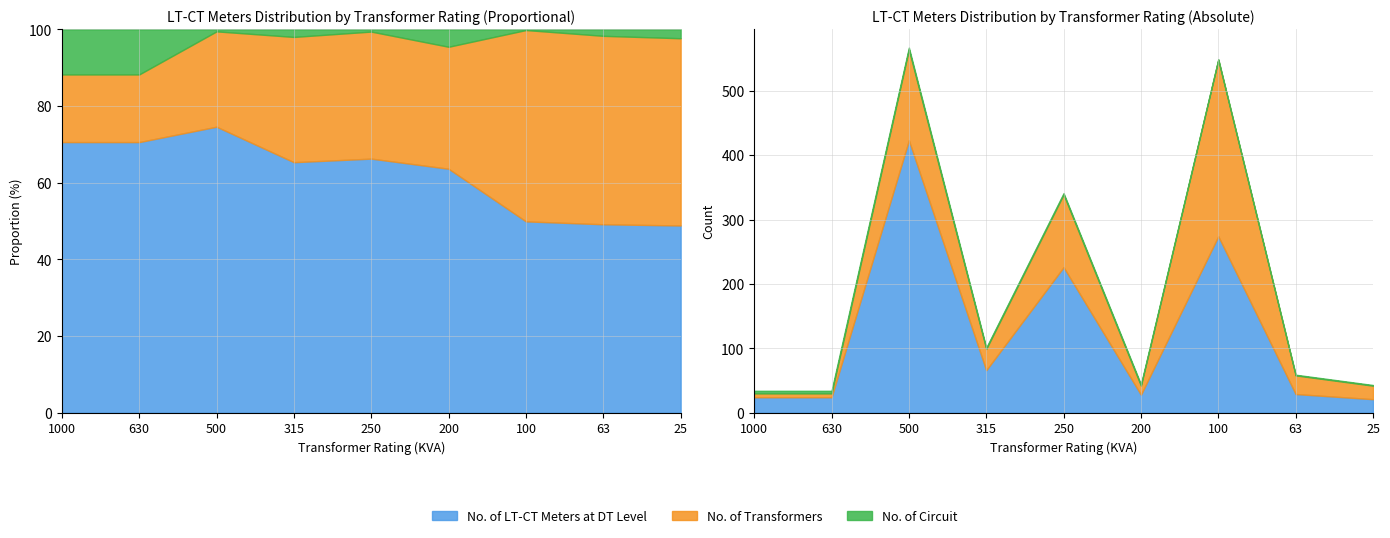

Which has a higher value, 250 or 63?

250